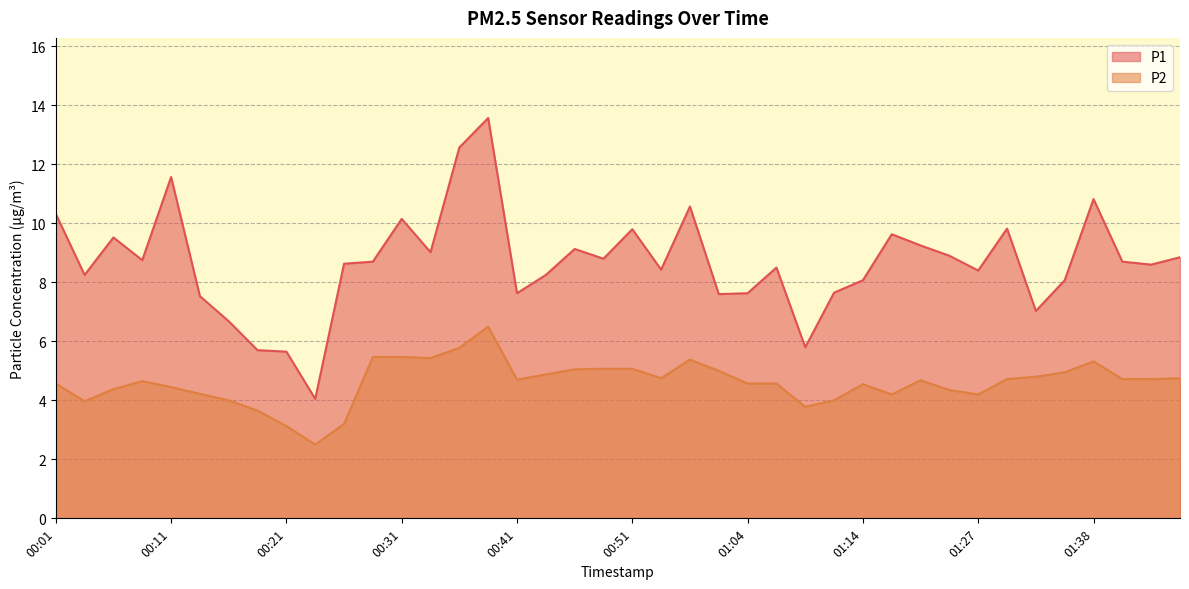

How many interior local valleys does the P1 series have?

12